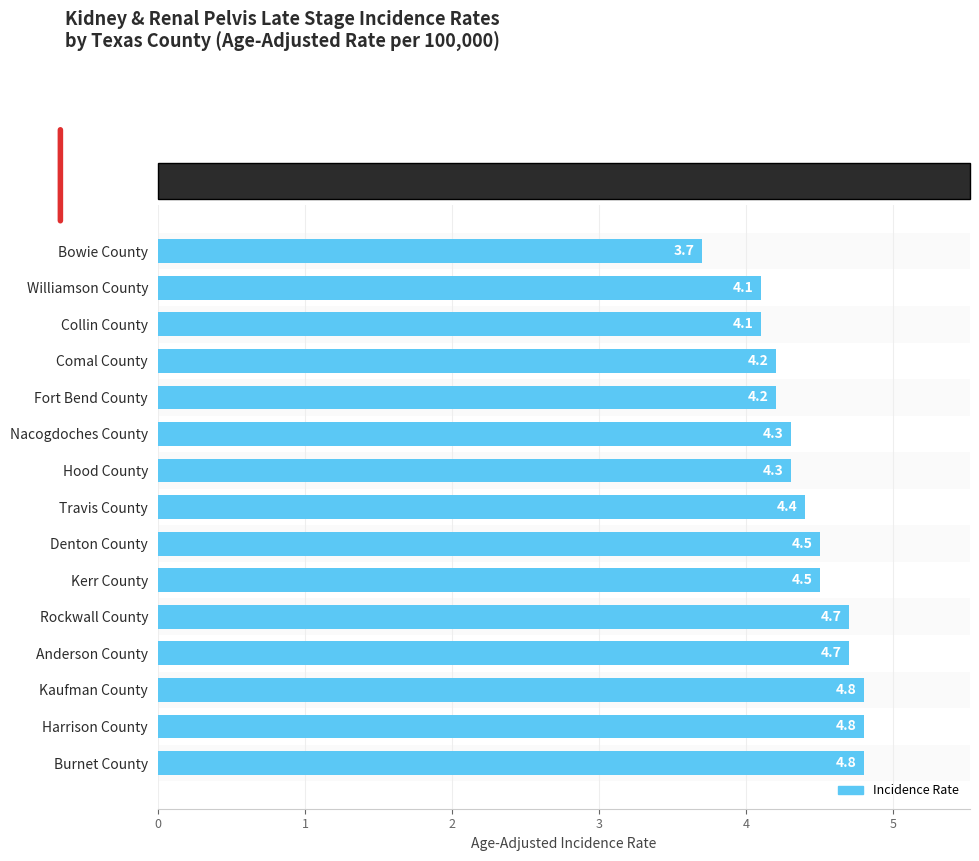

What position from the bottom is Bowie County?

15